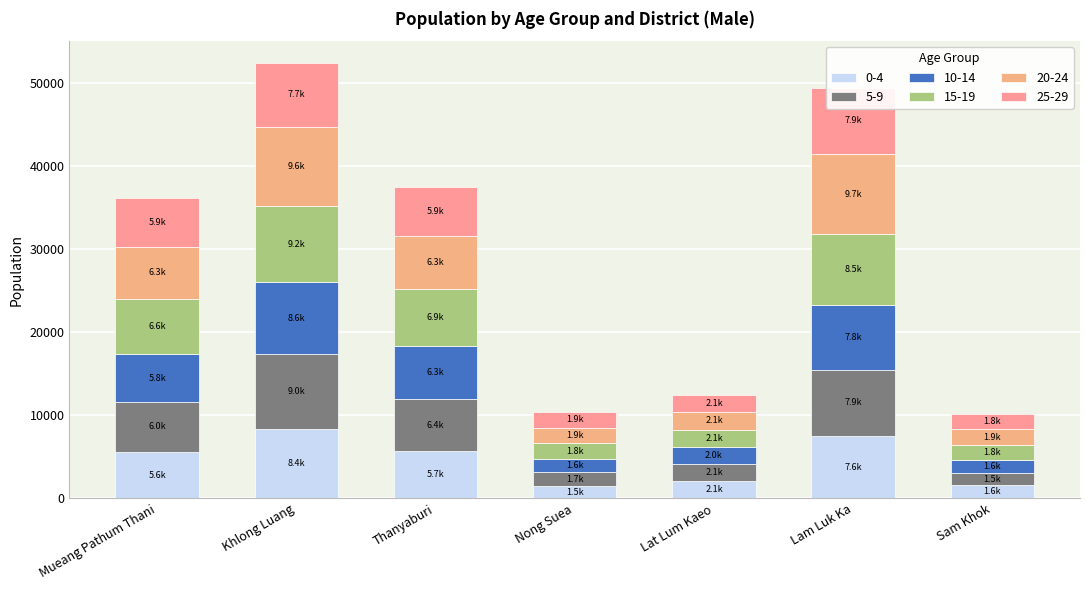

Which series changed the most between Khlong Luang and Thanyaburi?

20-24